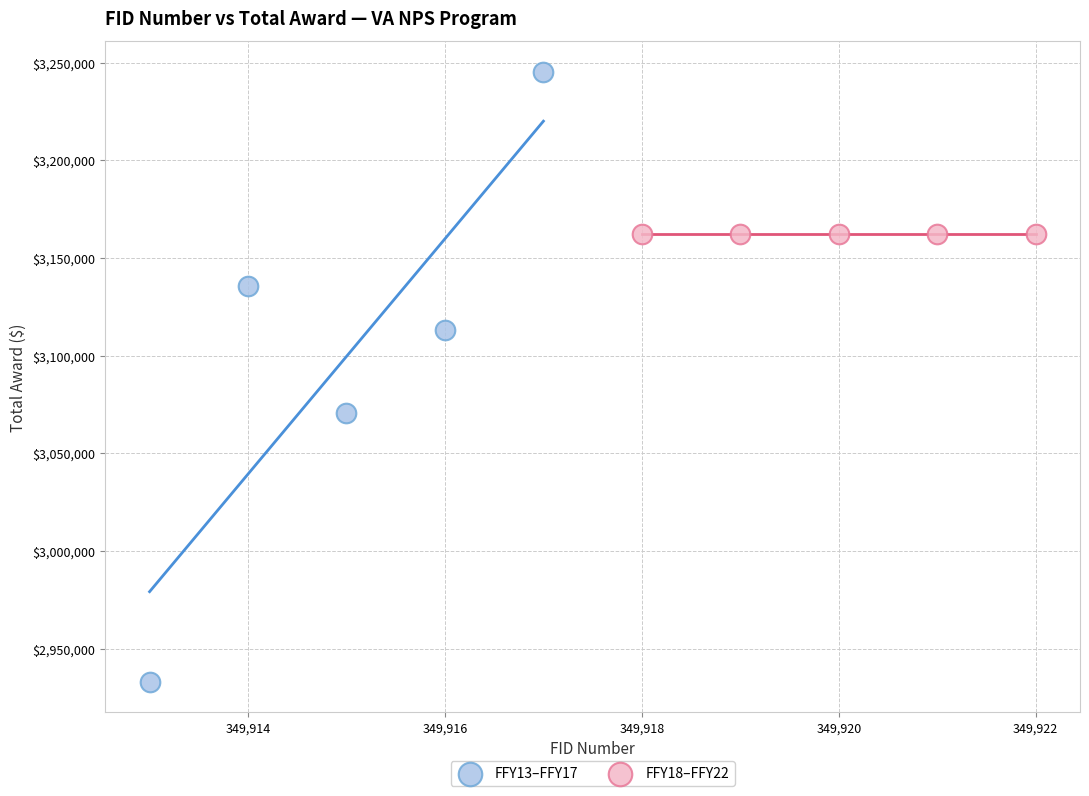

Which series contains the highest Y value?

FFY13–FFY17